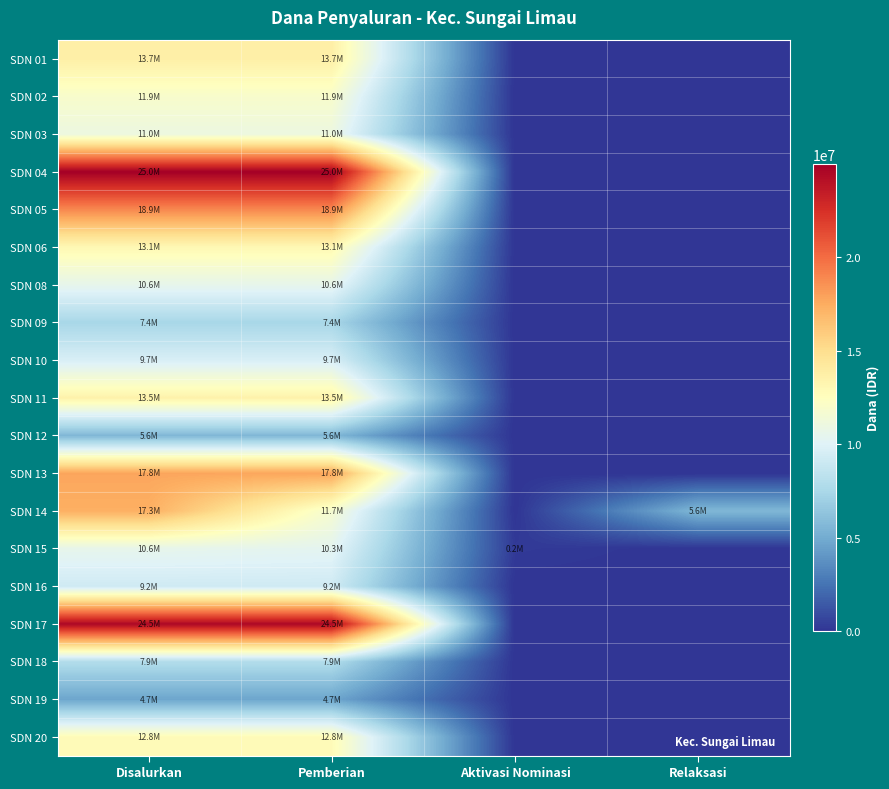

Which series has the largest range (max minus min)?

SDN 04